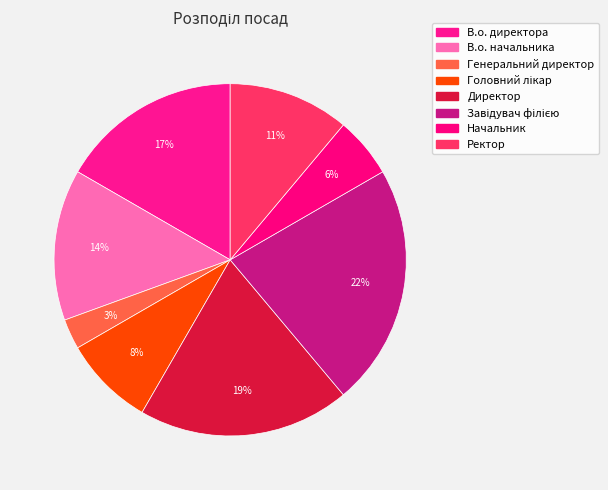

Which has a higher value, Завідувач філією or Генеральний директор?

Завідувач філією